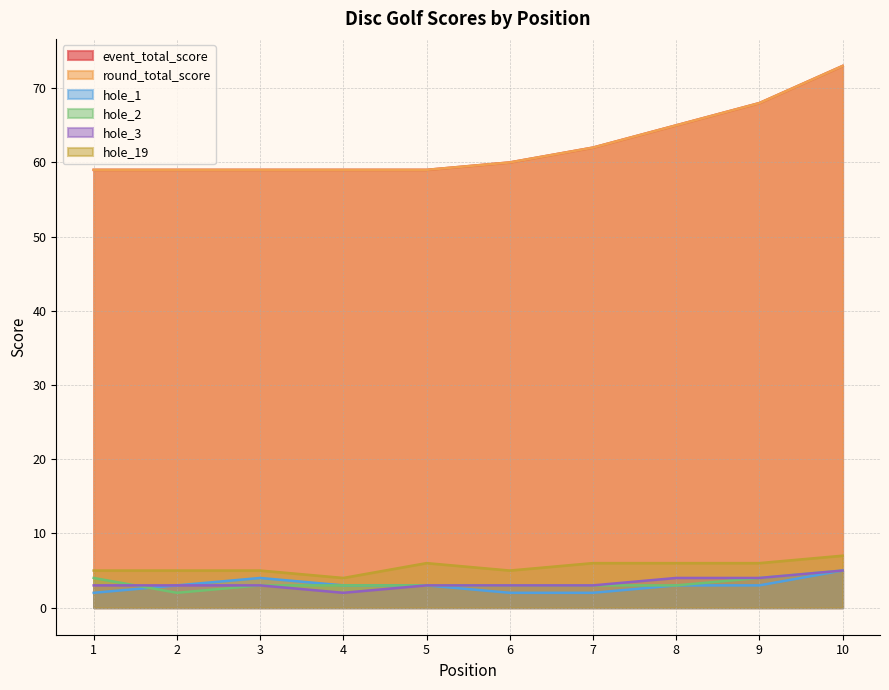

Reading left to right, extract all data points from this chart.

event_total_score: 59	59	59	59	59	60	62	65	68	73
round_total_score: 59	59	59	59	59	60	62	65	68	73
hole_1: 2	3	4	3	3	2	2	3	3	5
hole_2: 4	2	3	3	3	3	3	3	4	5
hole_3: 3	3	3	2	3	3	3	4	4	5
hole_19: 5	5	5	4	6	5	6	6	6	7